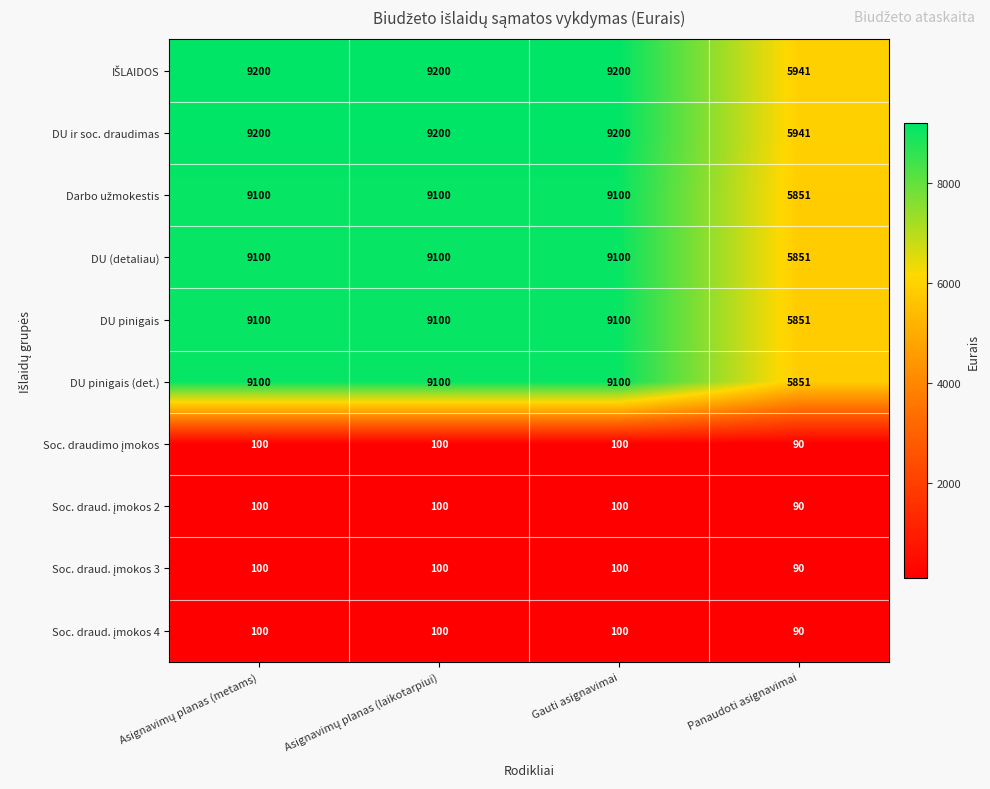

What is the difference between the highest and lowest values at Gauti asignavimai?

9100